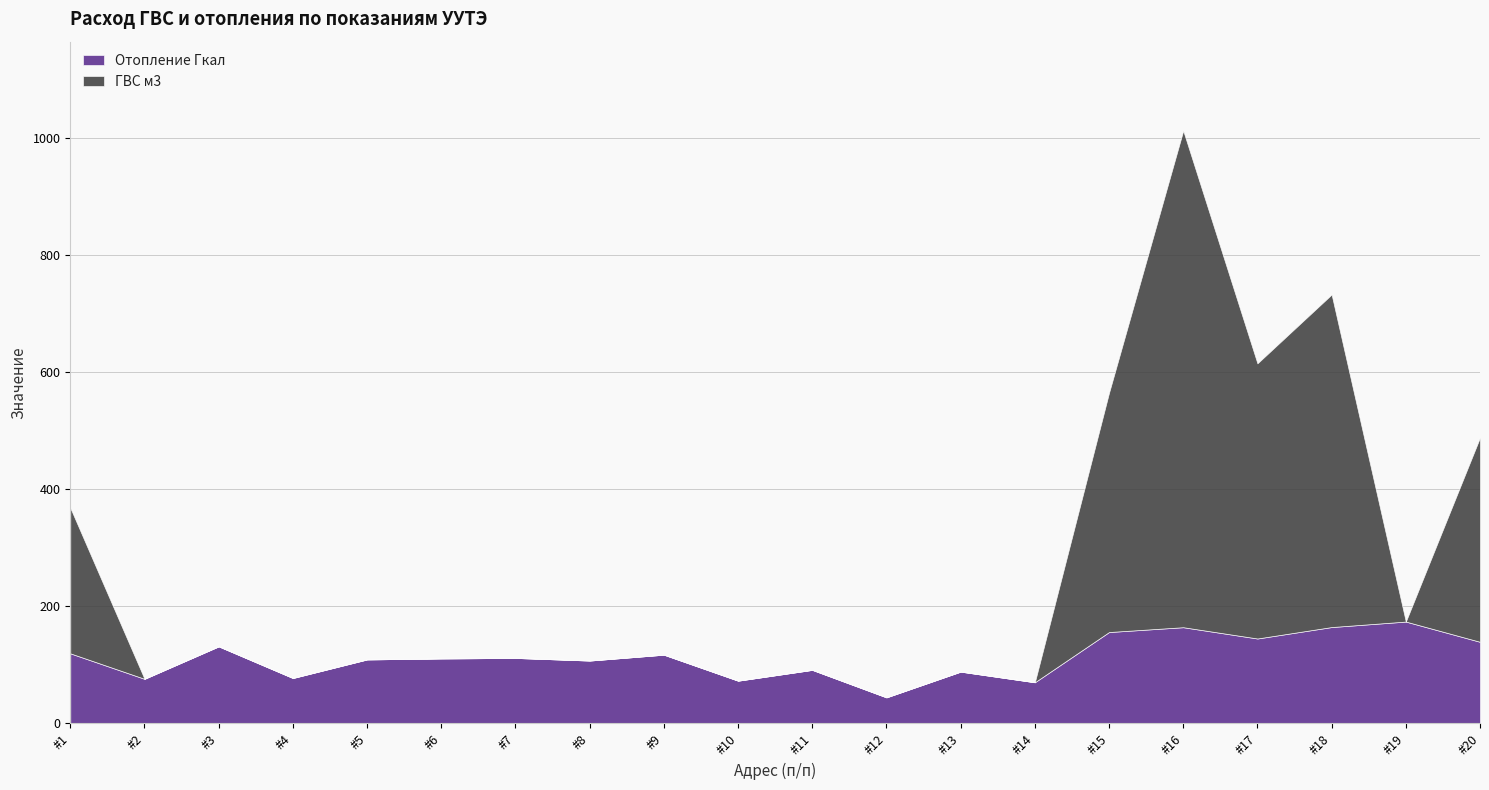

How many times do ГВС м3 and Отопление Гкал cross each other?

4